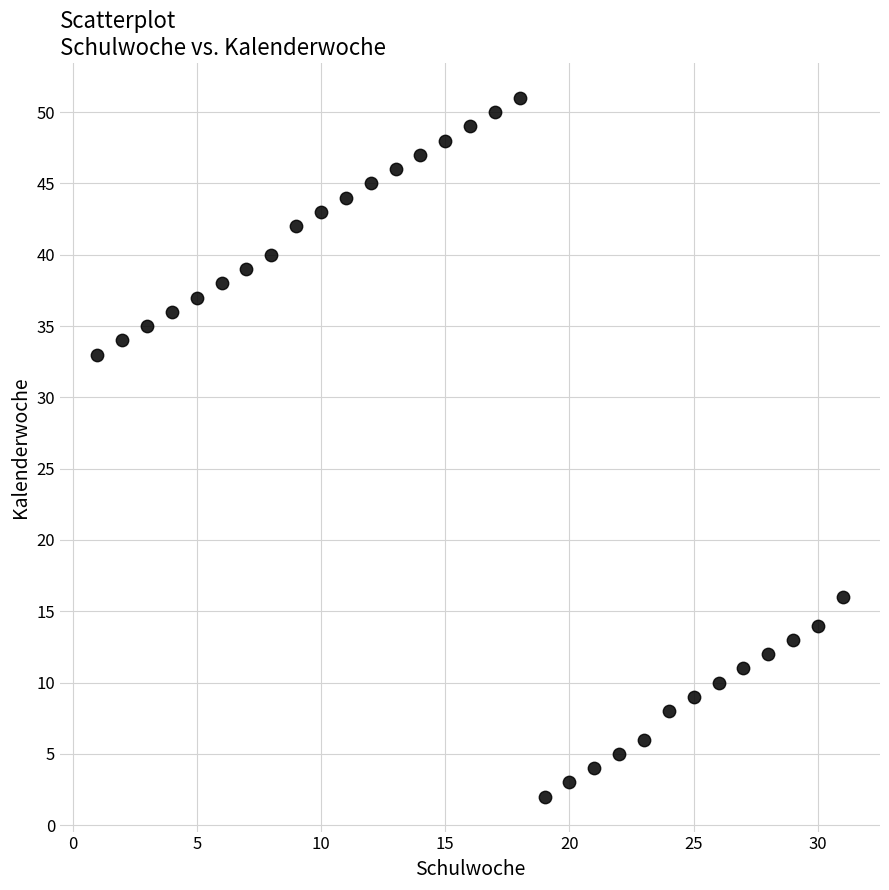

What is the range of Y values (max minus min)?

49